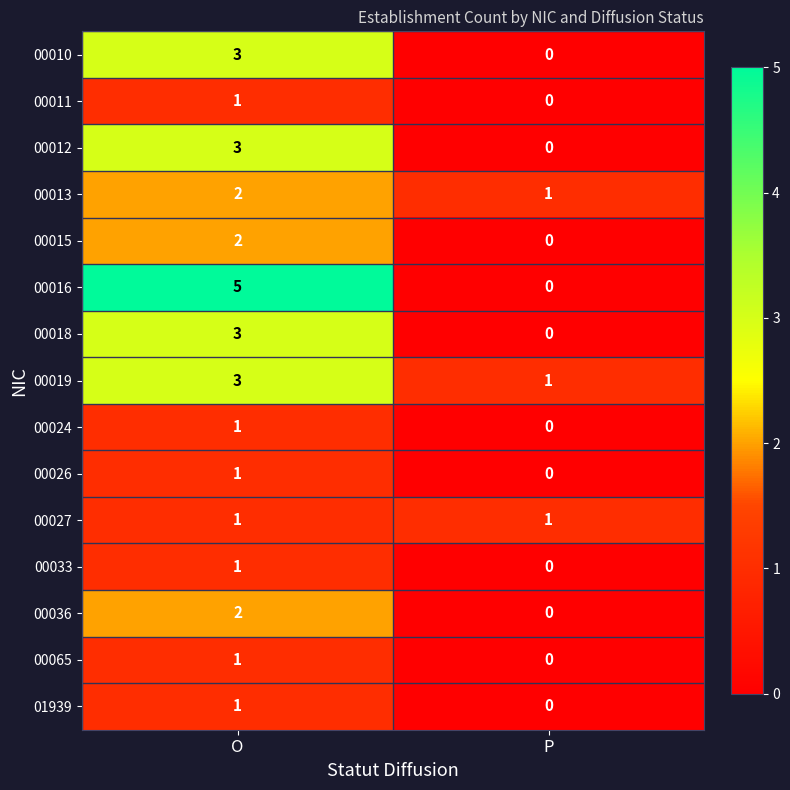

Is it true that 00019 equals 1 at P?

True